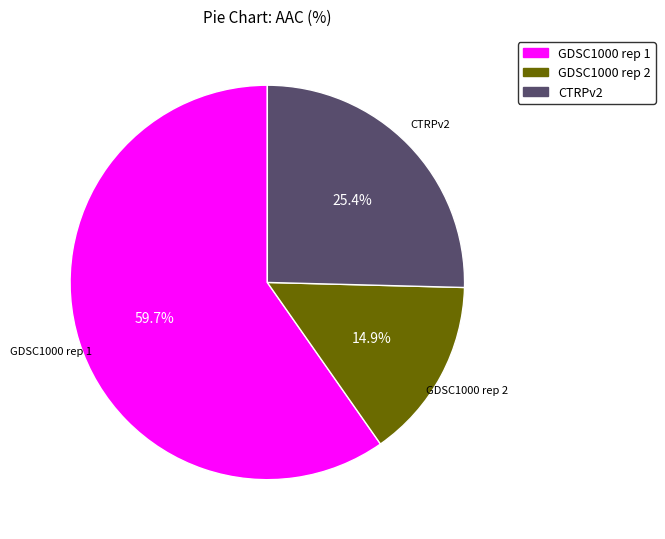

Which has a higher value, GDSC1000 rep 1 or GDSC1000 rep 2?

GDSC1000 rep 1